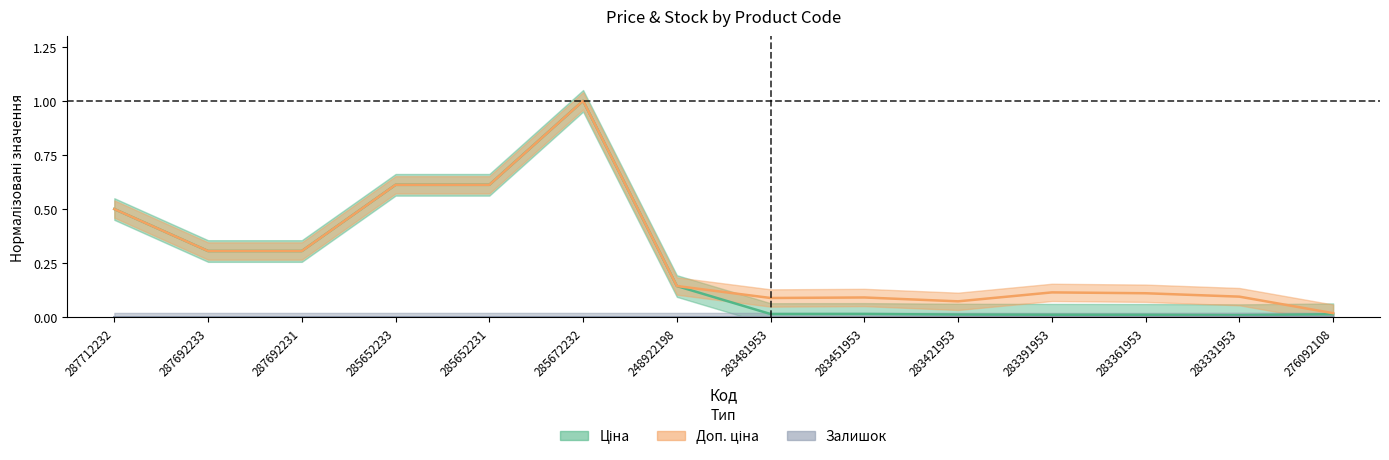

Which category has the lowest value across all series?

287712232